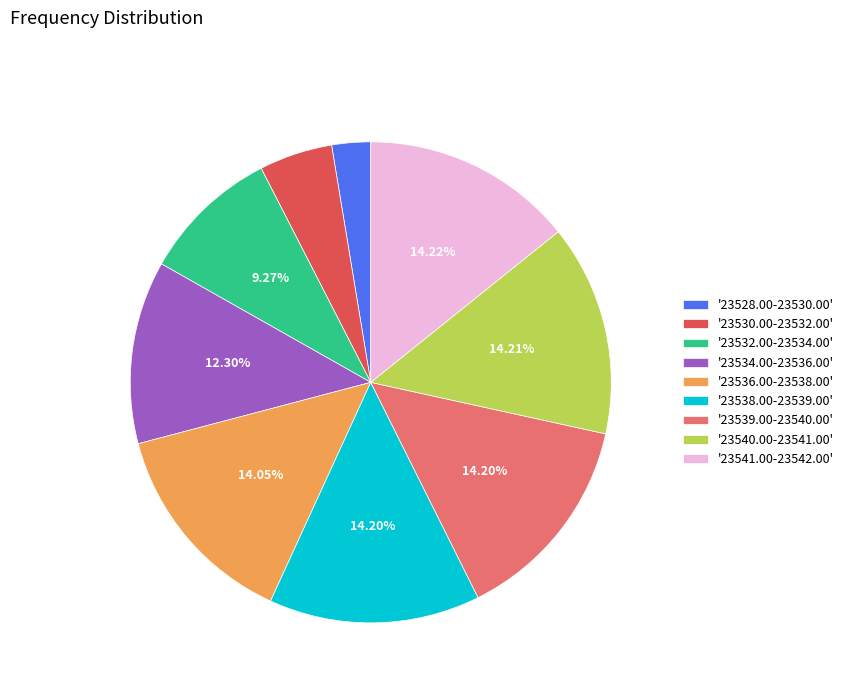

To the nearest percent, what is the average slice percentage?

11%